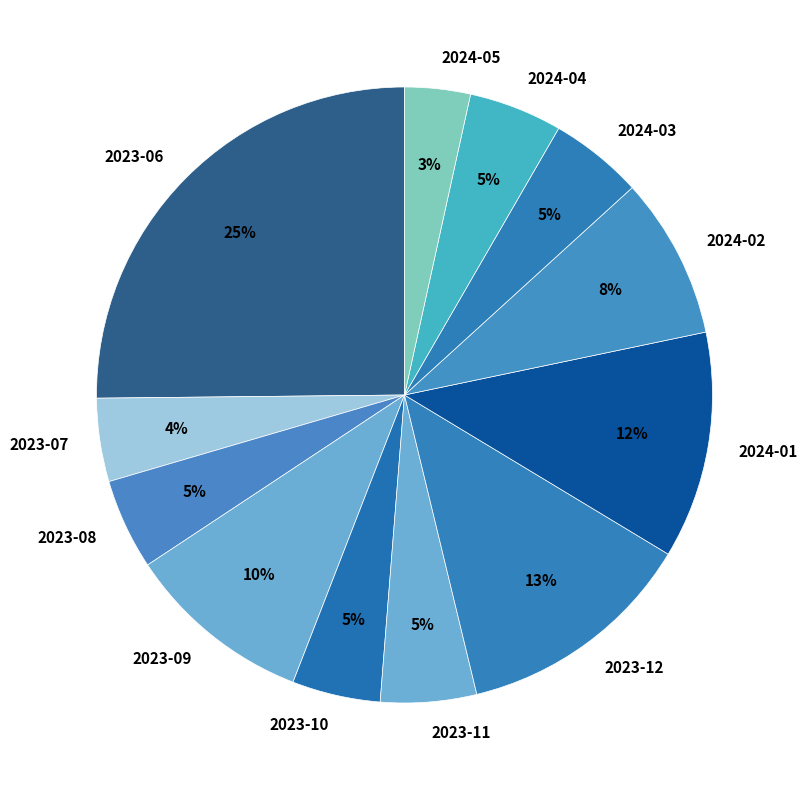

To the nearest percent, what portion does 2024-04 represent?

5%